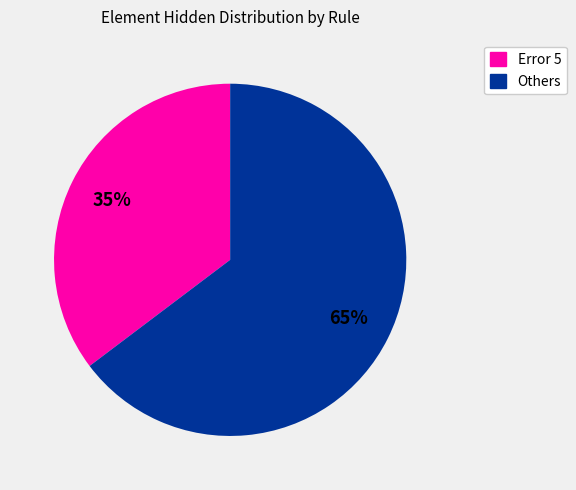

Which slice represents more than half of the pie?

Others